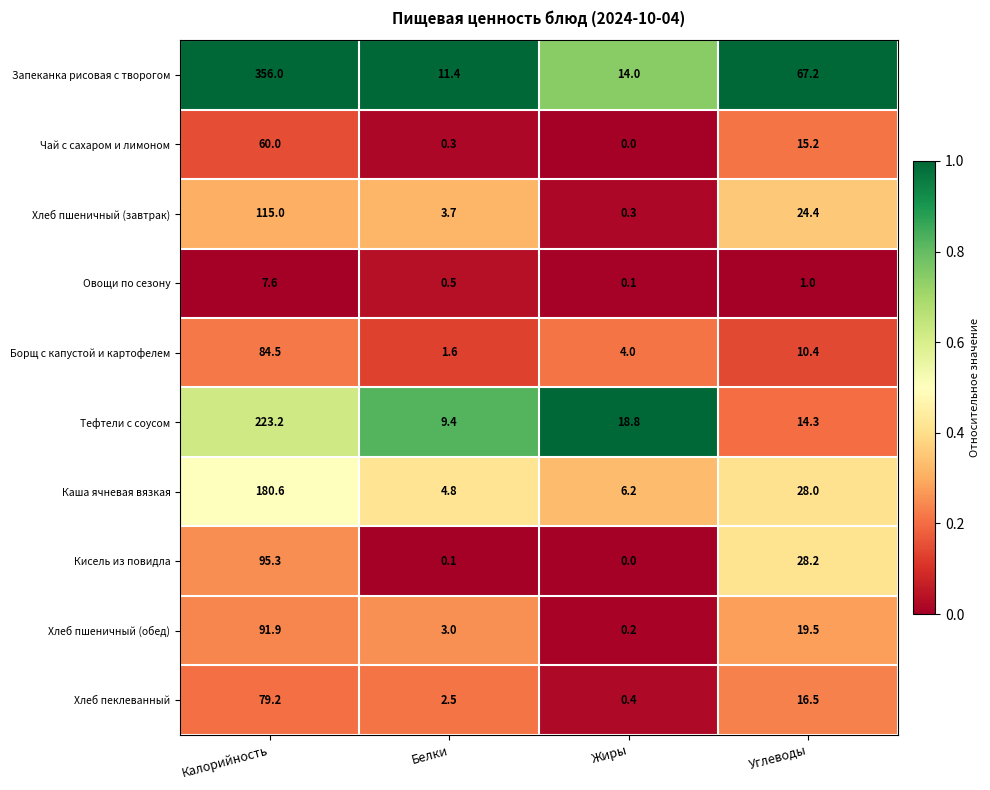

What is the difference between the highest and lowest values at Белки?

11.3